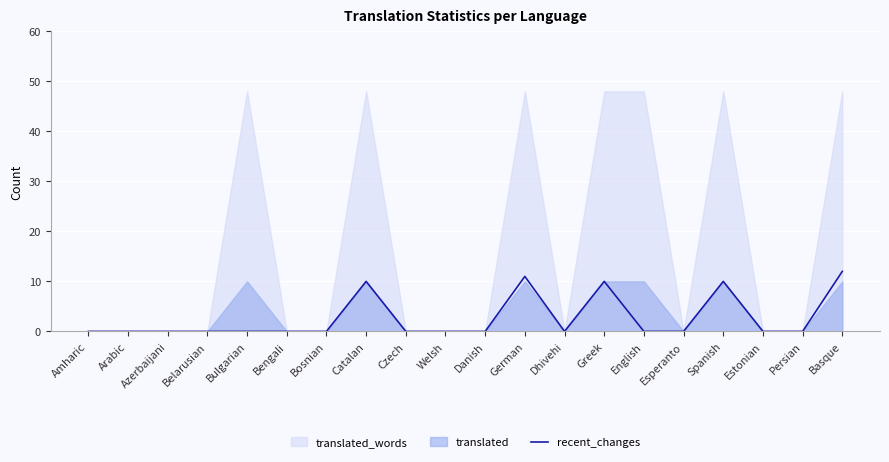

Reading left to right, what are all the values shown in this chart?

Amharic=0	Arabic=0	Azerbaijani=0	Belarusian=0	Bulgarian=0	Bengali=0	Bosnian=0	Catalan=10	Czech=0	Welsh=0	Danish=0	German=11	Dhivehi=0	Greek=10	English=0	Esperanto=0	Spanish=10	Estonian=0	Persian=0	Basque=12